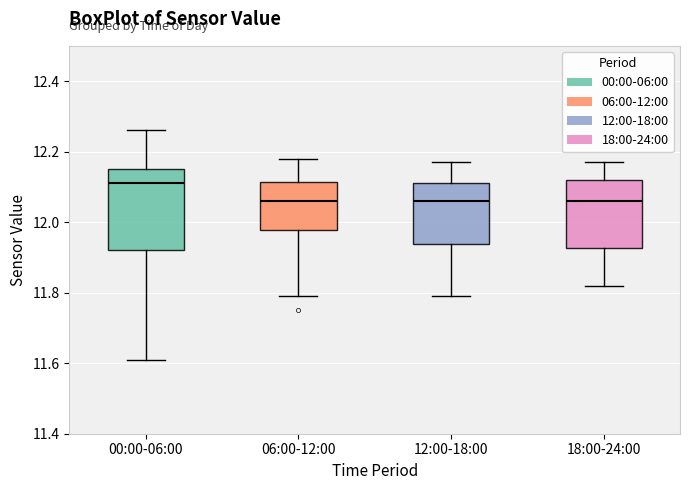

Which box's median line is the highest?

00:00-06:00